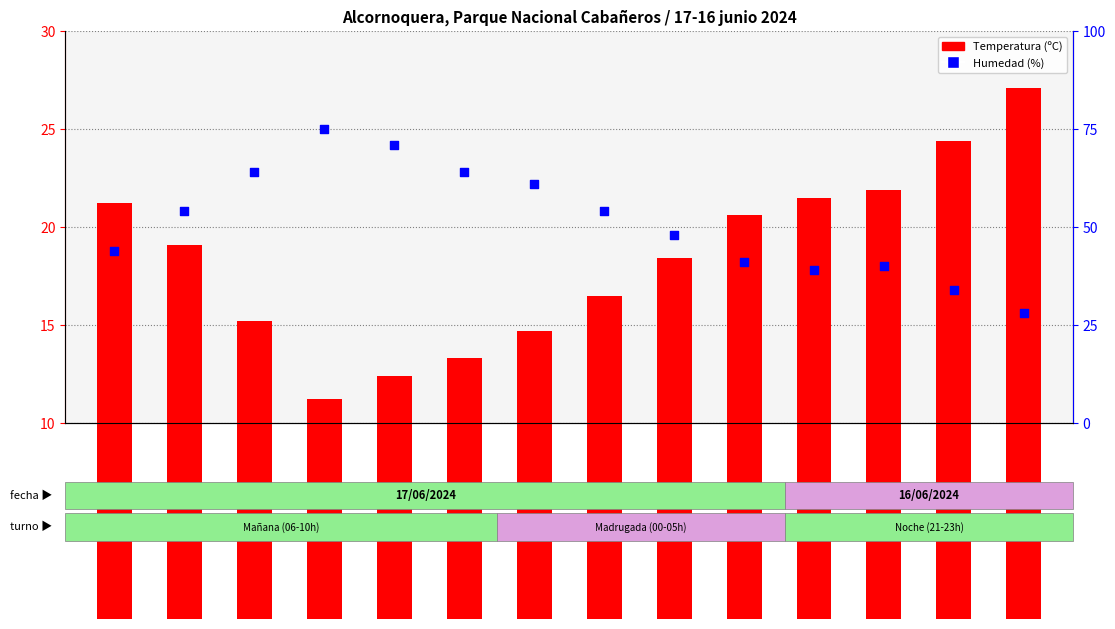

Which series contains the lowest Y value?

Temperatura (ºC)